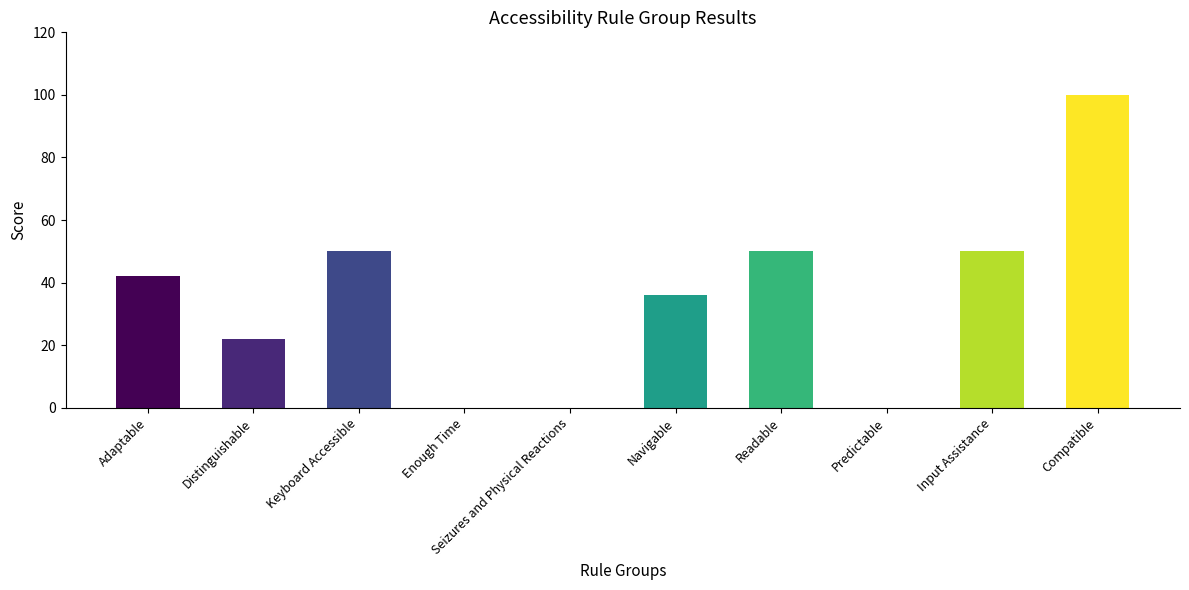

Reading left to right, transcribe all the data shown in this chart.

Adaptable=42	Distinguishable=22	Keyboard Accessible=50	Enough Time=0	Seizures and Physical Reactions=0	Navigable=36	Readable=50	Predictable=0	Input Assistance=50	Compatible=100